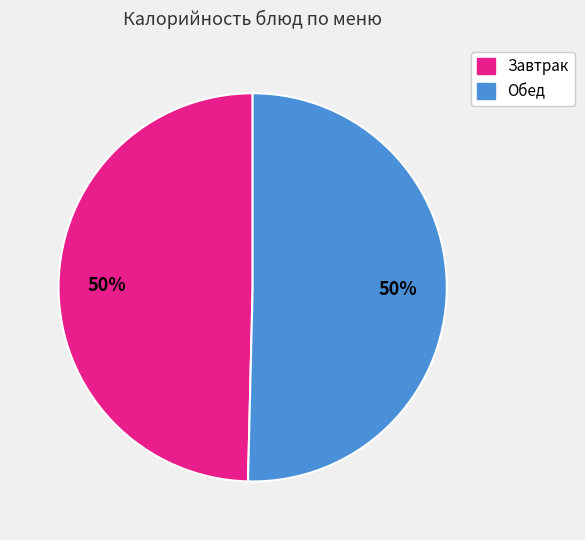

True or false: Завтрак accounts for 50% of the total.

True